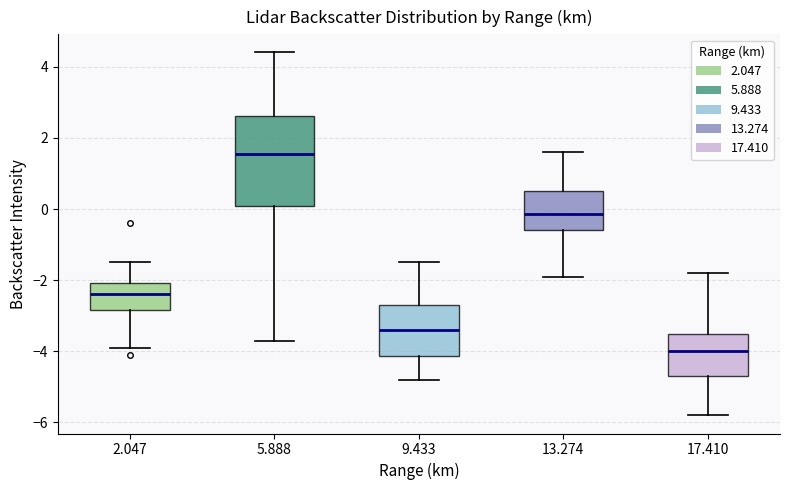

Comparing the boxes themselves (not the whiskers), which one is the tallest?

5.888